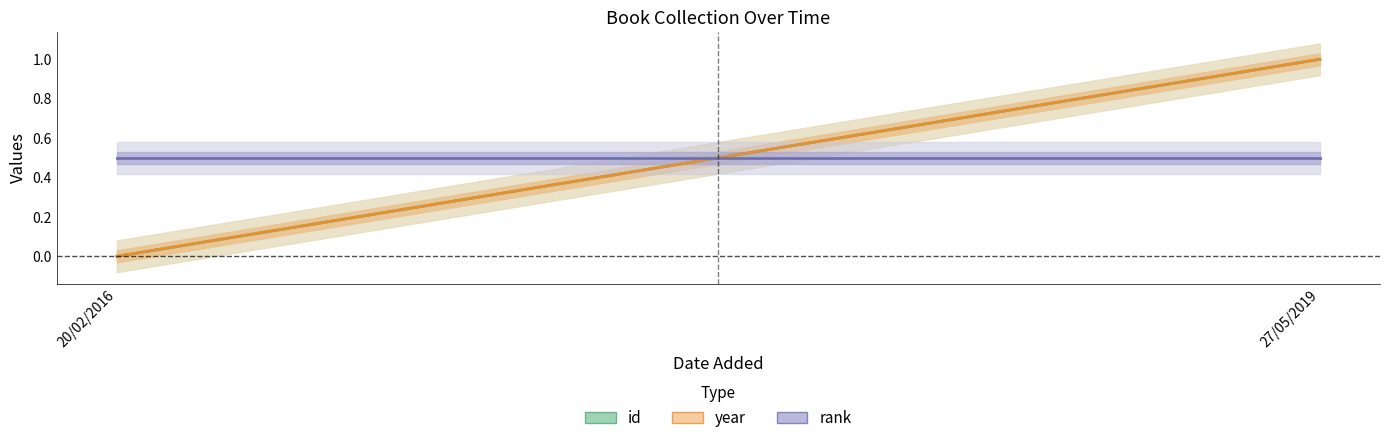

Reading right to left, transcribe all the data shown in this chart.

id (line): 1.0	0.0
year (line): 1.0	0.0
rank (line): 0.5	0.5